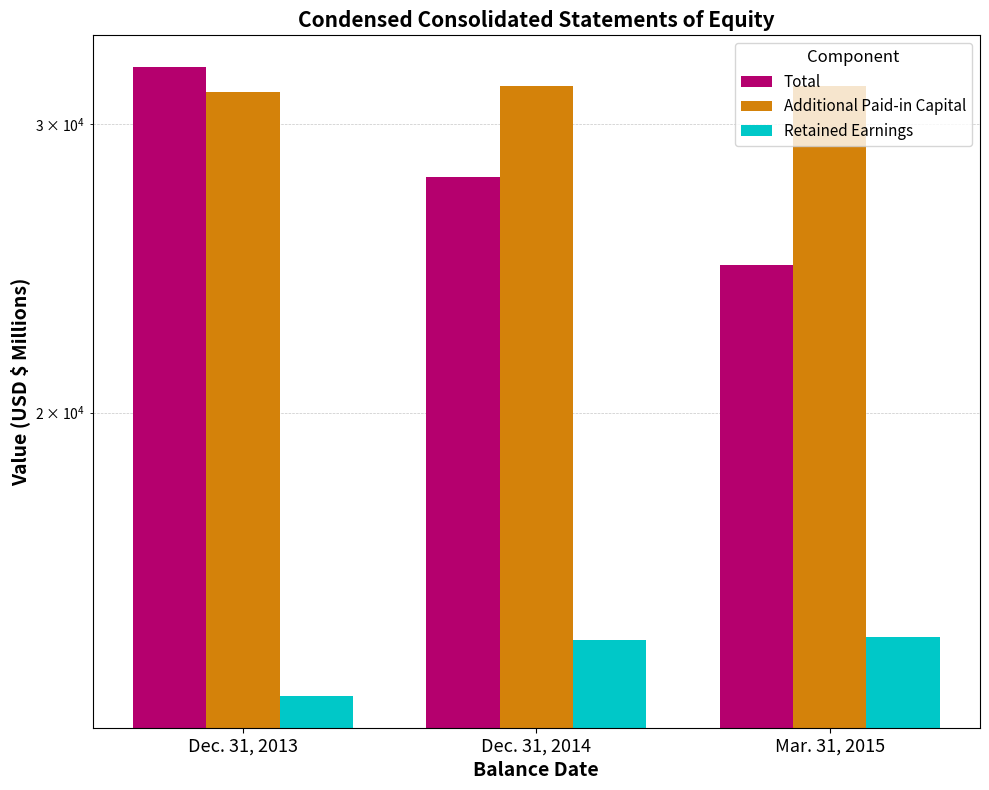

How many groups of bars are there?

3